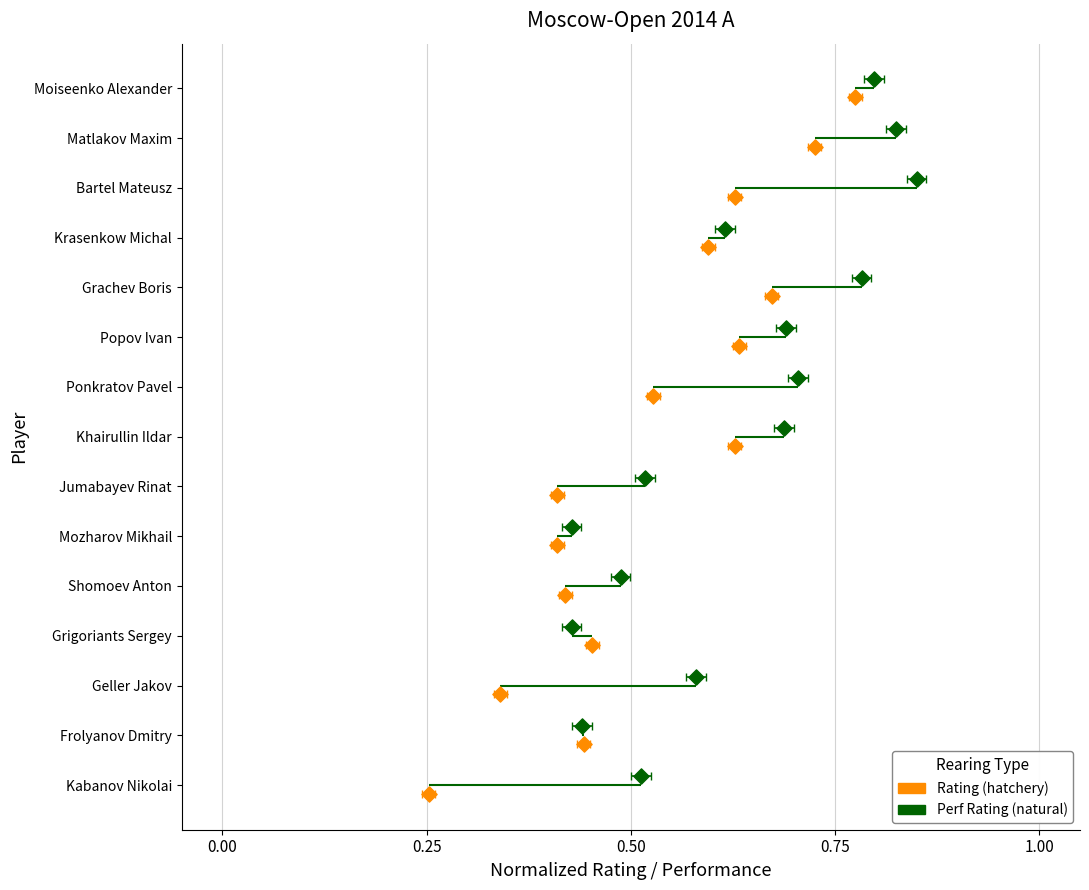

Which series has the widest spread of Y values?

Rating (hatchery)